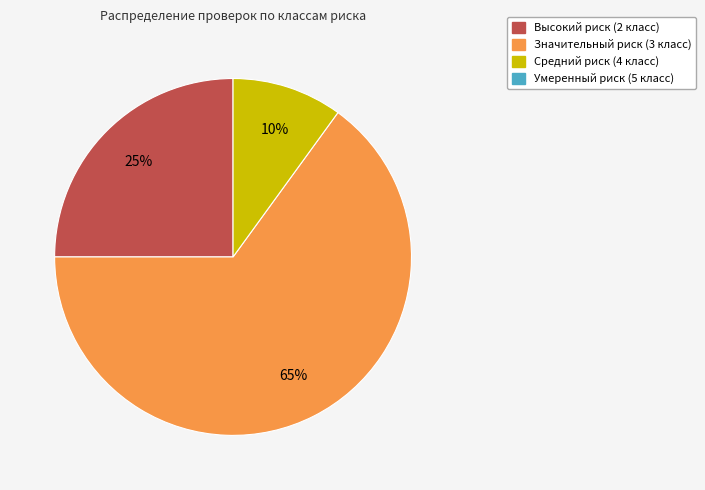

To the nearest percent, what is the difference between the largest and smallest slice percentages?

55%